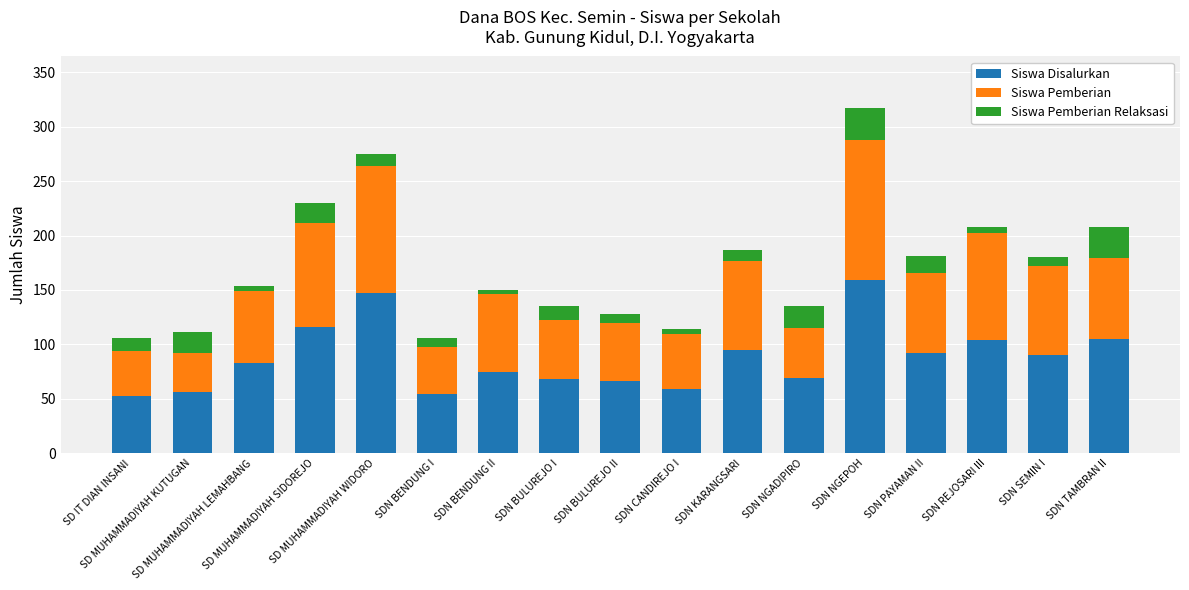

Are the bars grouped side by side (vs. stacked)?

No